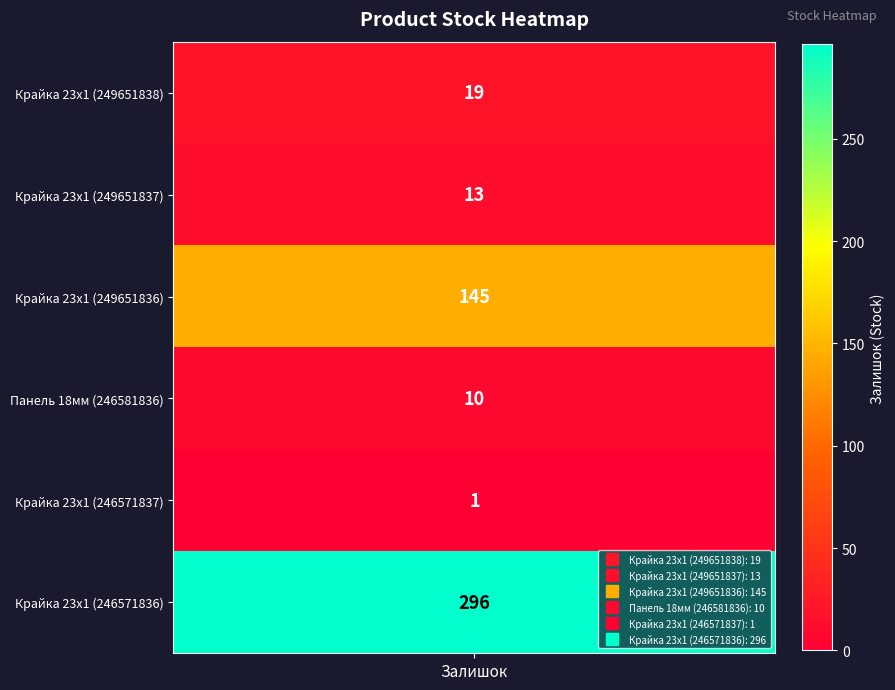

Between 246581836 and 249651836, which is larger?

249651836